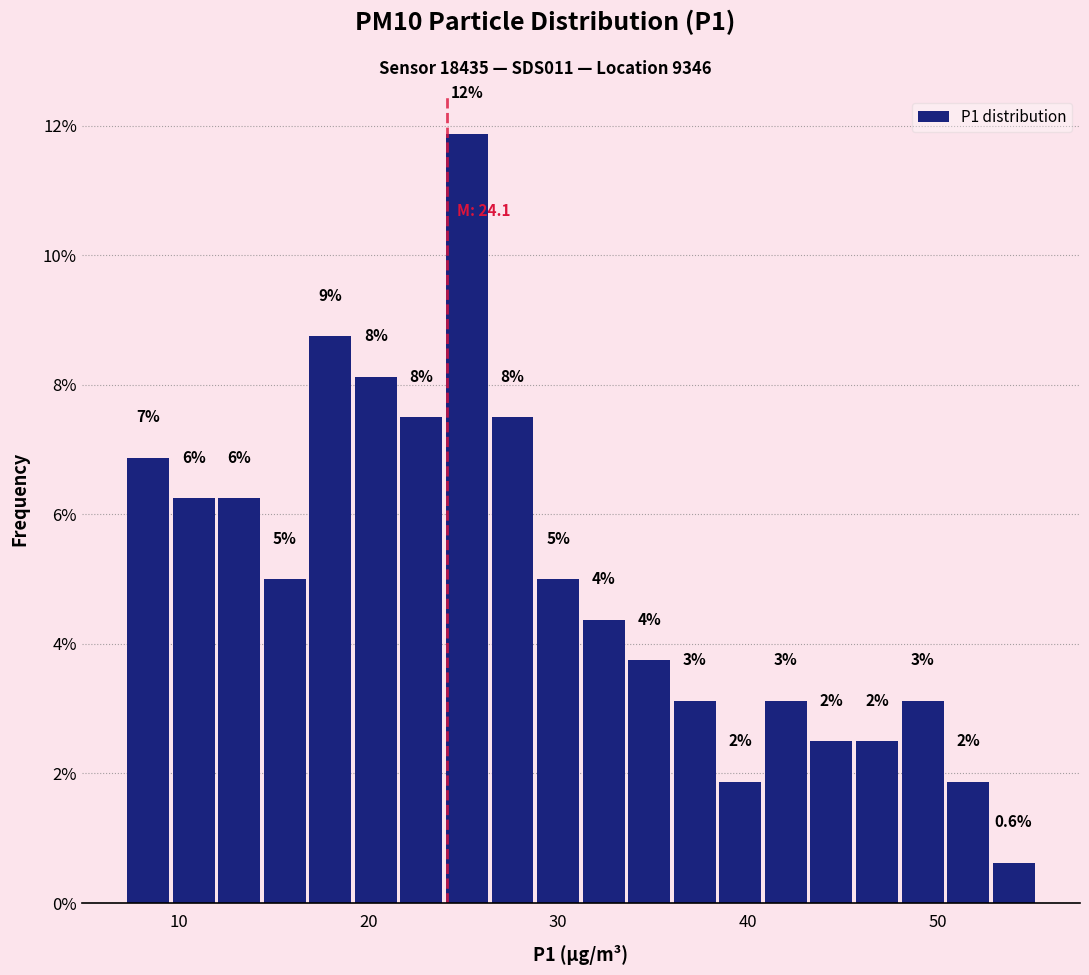

Read against the x-axis, roughly where is the centre of the tallest bar?

25